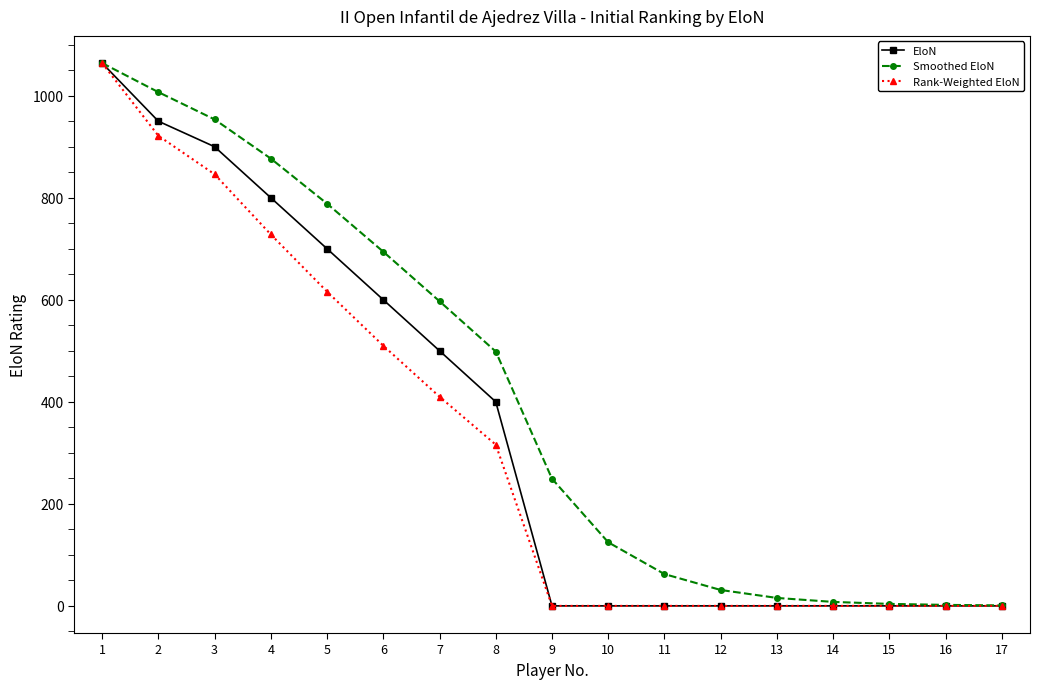

Is the value of EloN at 12 greater than the value of Smoothed EloN at 11?

No